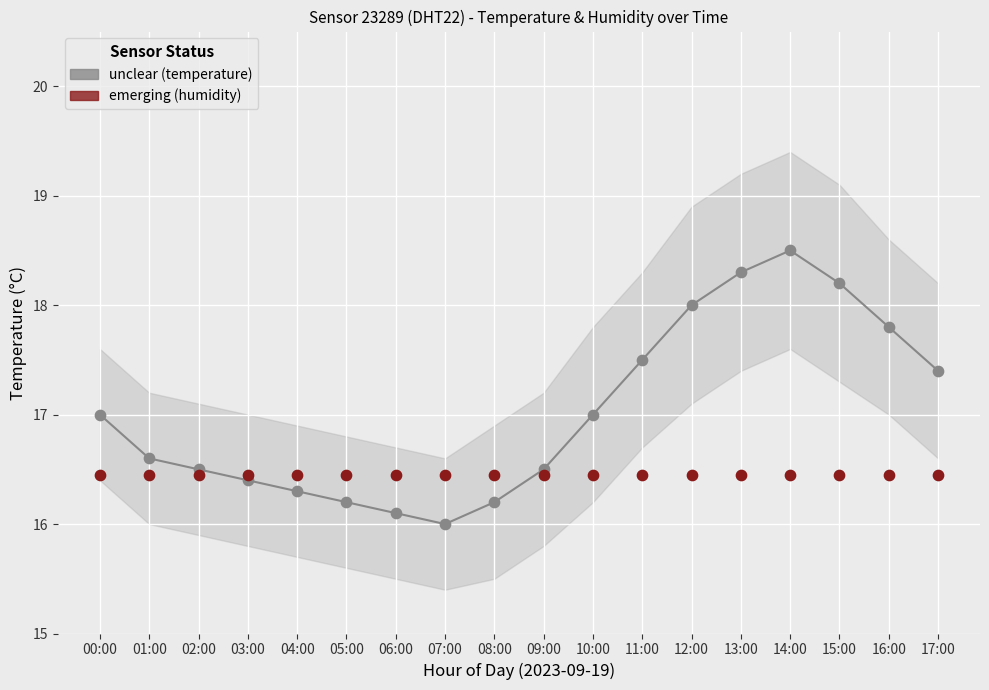

Which series contains the lowest Y value?

temperature